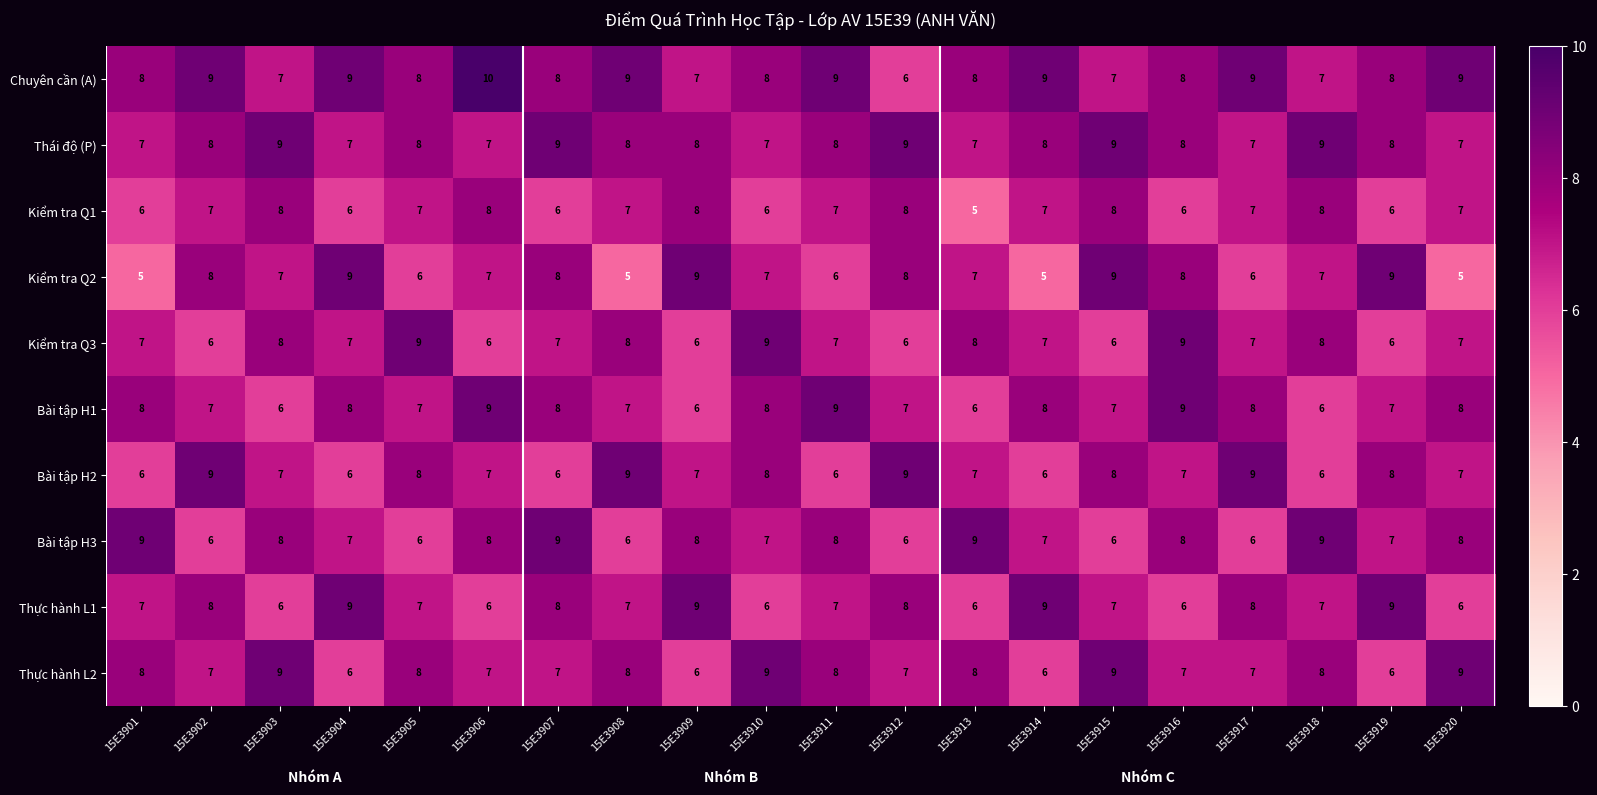

What is the sum of the Thực hành L1 values at 15E3919 and 15E3906?

15